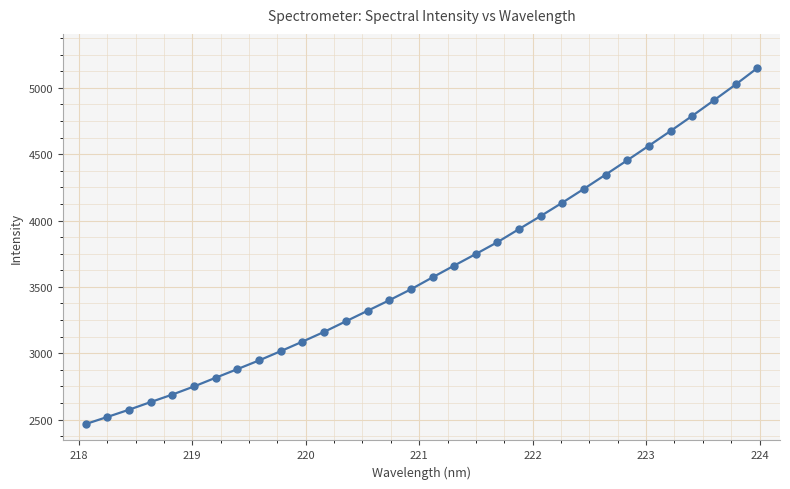

What is the value of the 13th point from the left?

3240.4